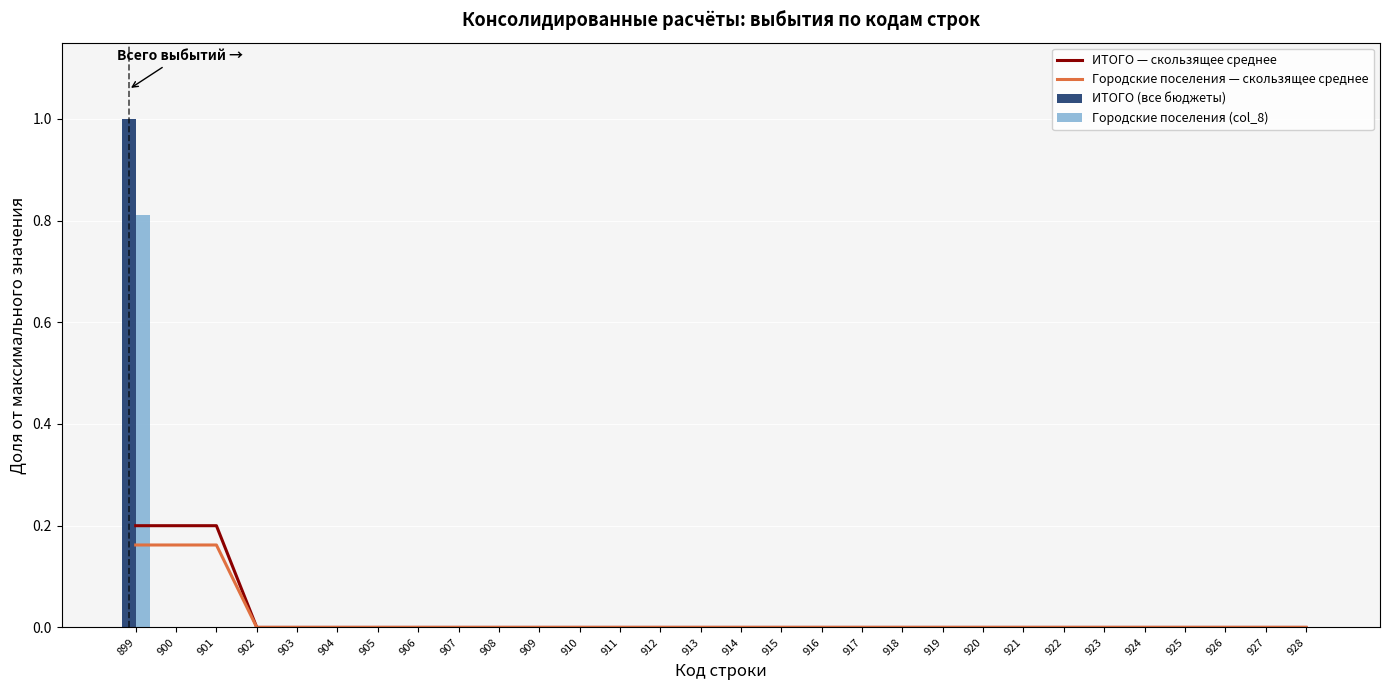

At which label is ИТОГО — скользящее среднее closest to 0?

902